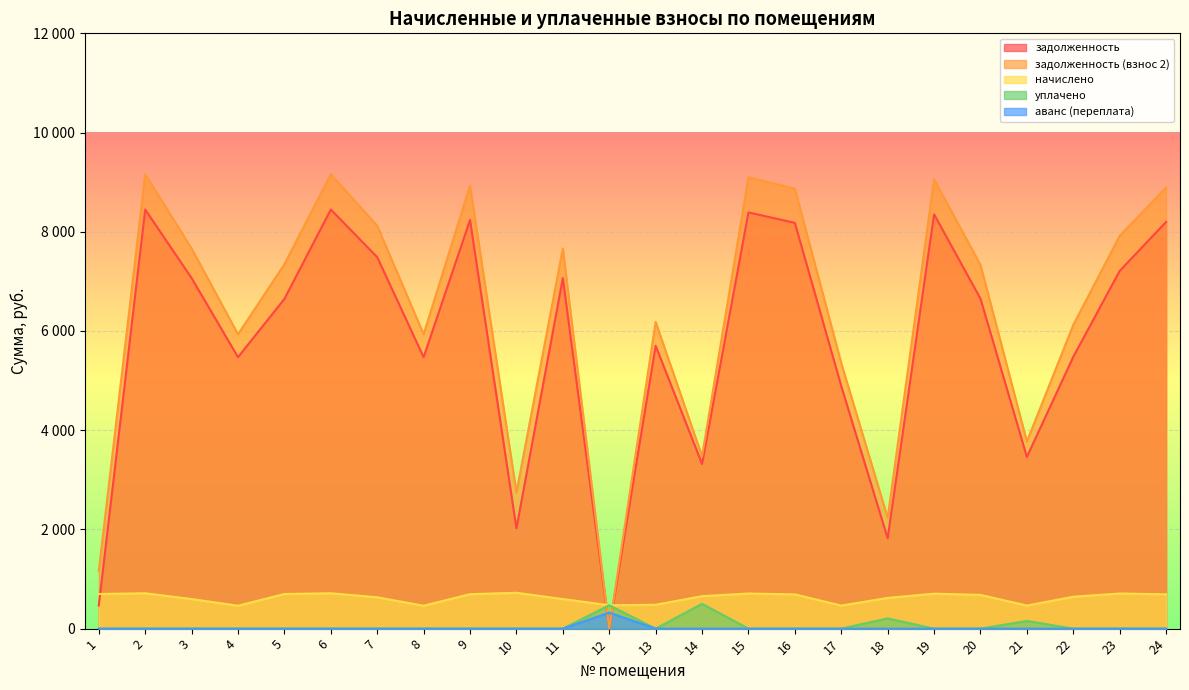

At which category does уплачено reach its first local peak?

12